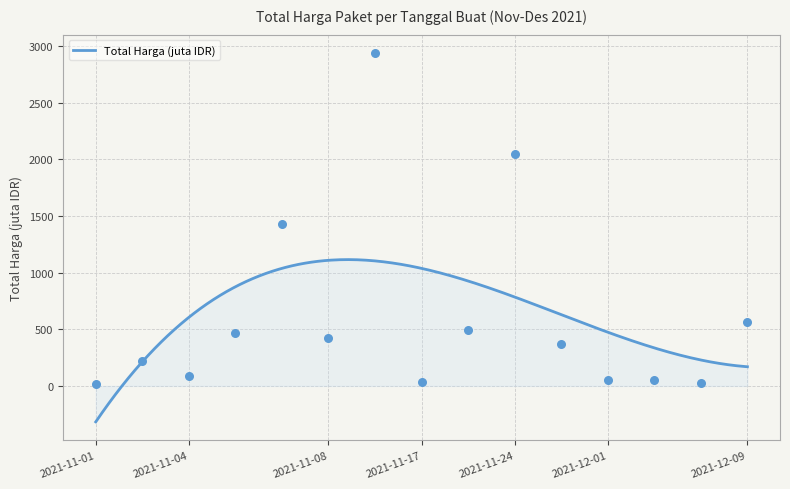

What is the change in value from 2021-11-05 to 2021-12-03?

-412.4